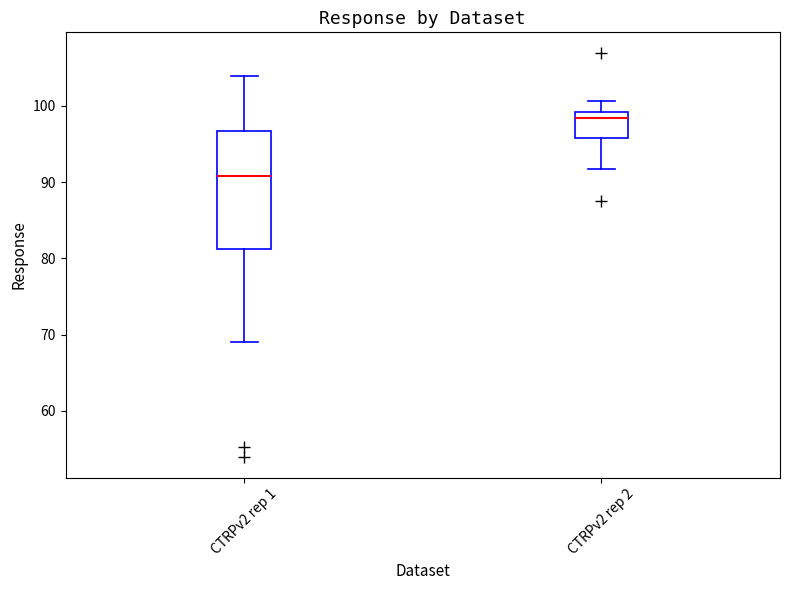

Reading left to right, read every box against the y-axis: the position of its median line, the range the box covers, and the ends of its whiskers. The values are not printed on the chart, so give them approximately, as read against the axis.

CTRPv2 rep 1: median 91, box 81 to 97, whiskers 69 to 104
CTRPv2 rep 2: median 98, box 96 to 99, whiskers 92 to 101